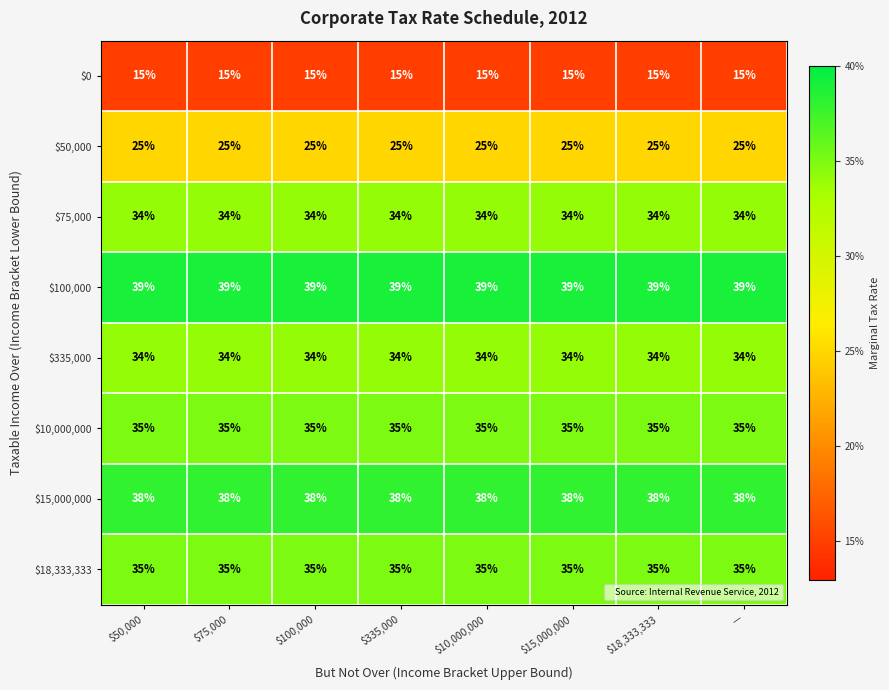

What is the minimum value shown in the chart?

15